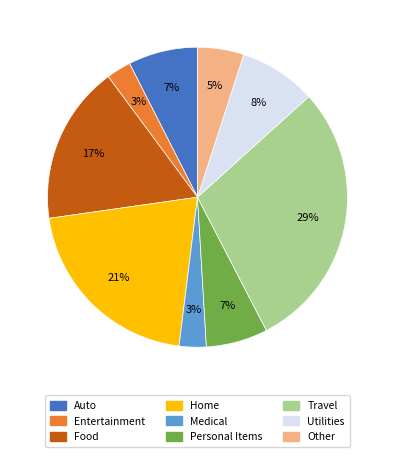

To the nearest percent, what is the combined percentage of Home and Utilities?

29%